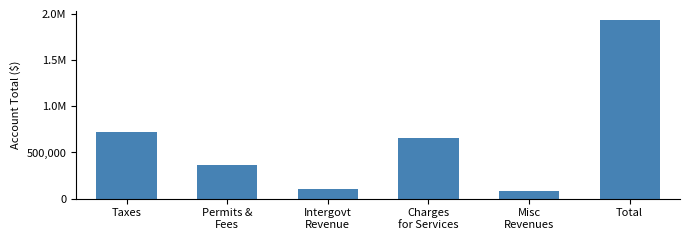

Where does the data first go above 655092?

Taxes